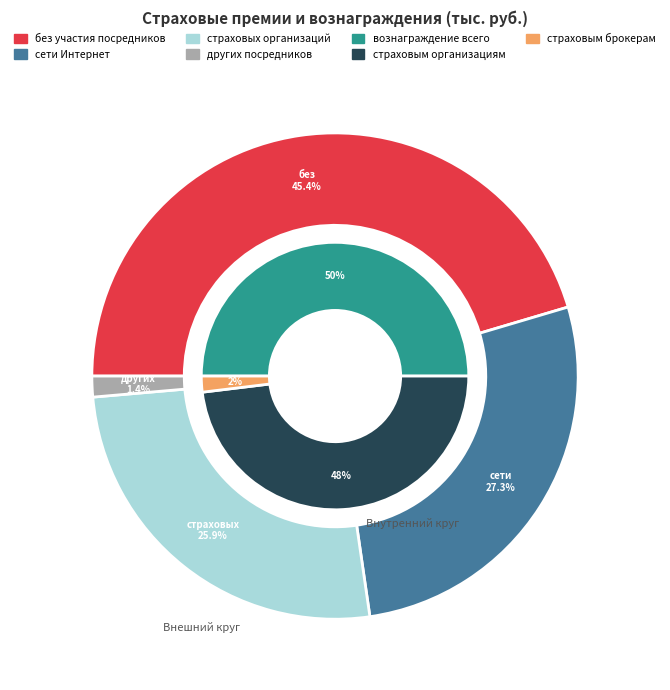

What is the largest slice in the pie chart?

без участия посредников